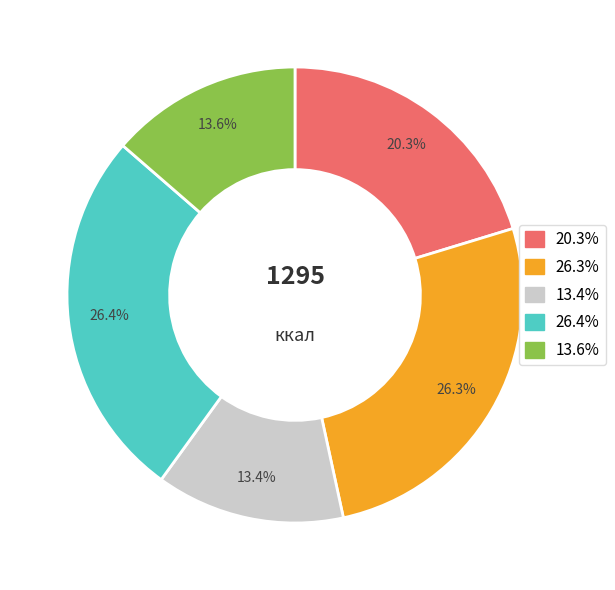

Does any single category account for the majority?

No